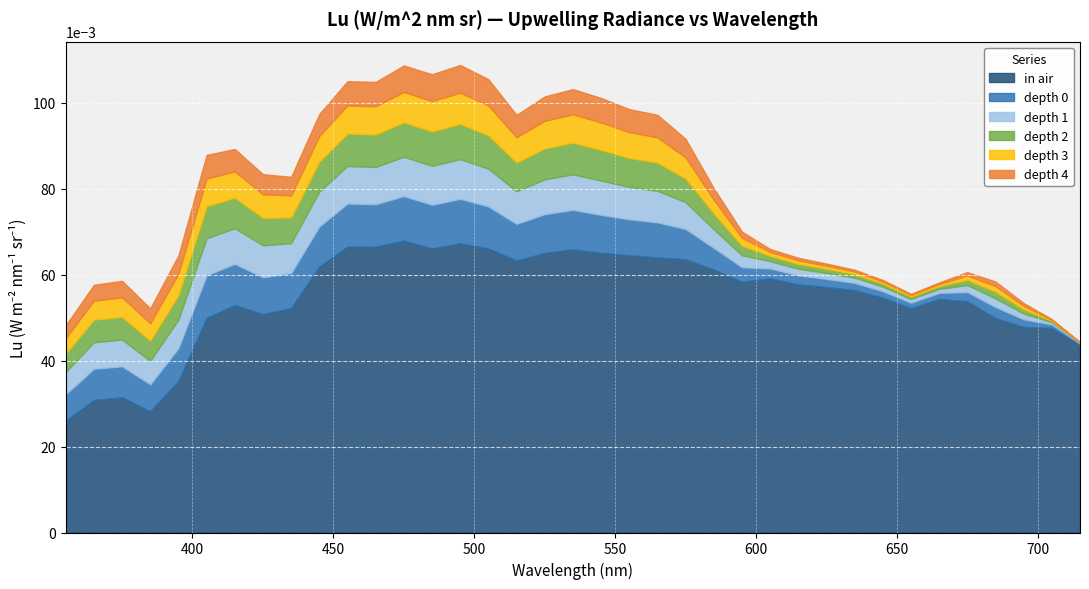

List the labels in order of depth 4 value, smallest first.

715, 705, 655, 645, 665, 635, 625, 615, 695, 605, 675, 685, 595, 585, 355, 385, 365, 375, 395, 575, 435, 425, 445, 515, 415, 565, 555, 405, 455, 465, 525, 545, 535, 505, 475, 485, 495